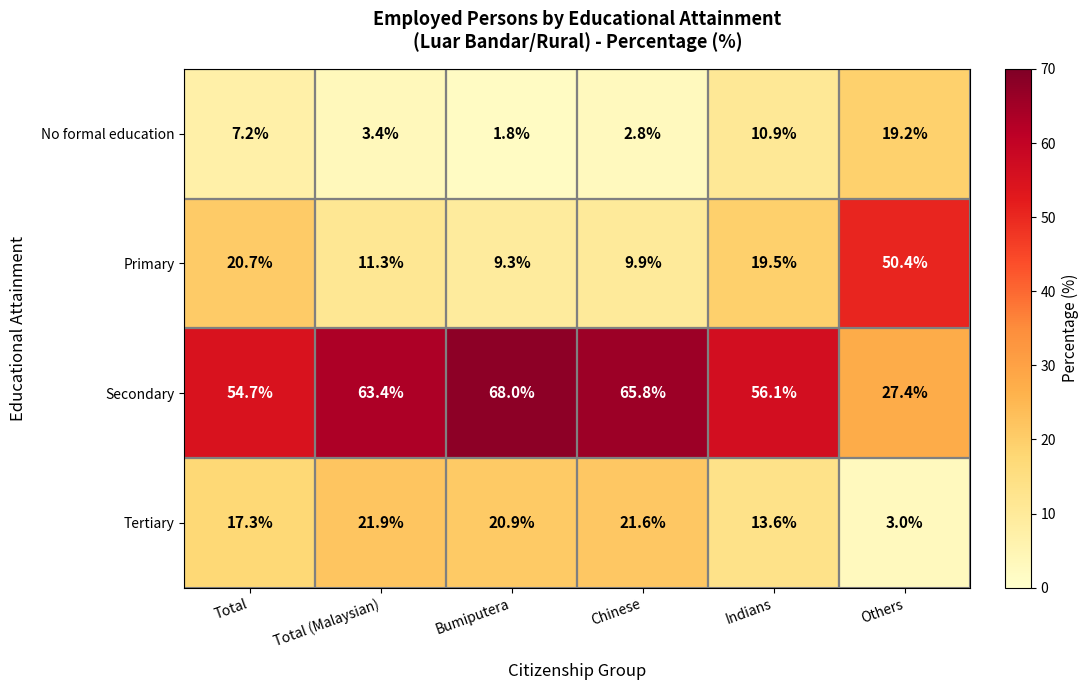

What is the spread (max minus min) of values at Others?

47.4